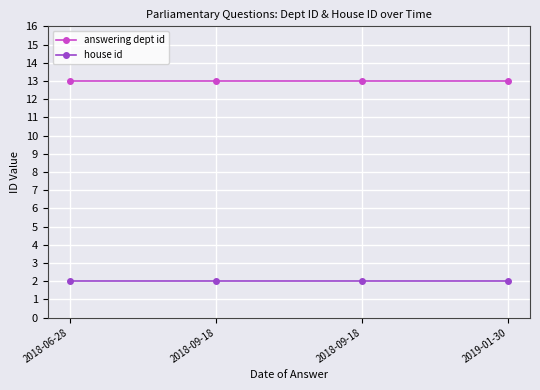

What is the label of the 1st point from the left?

2018-06-28